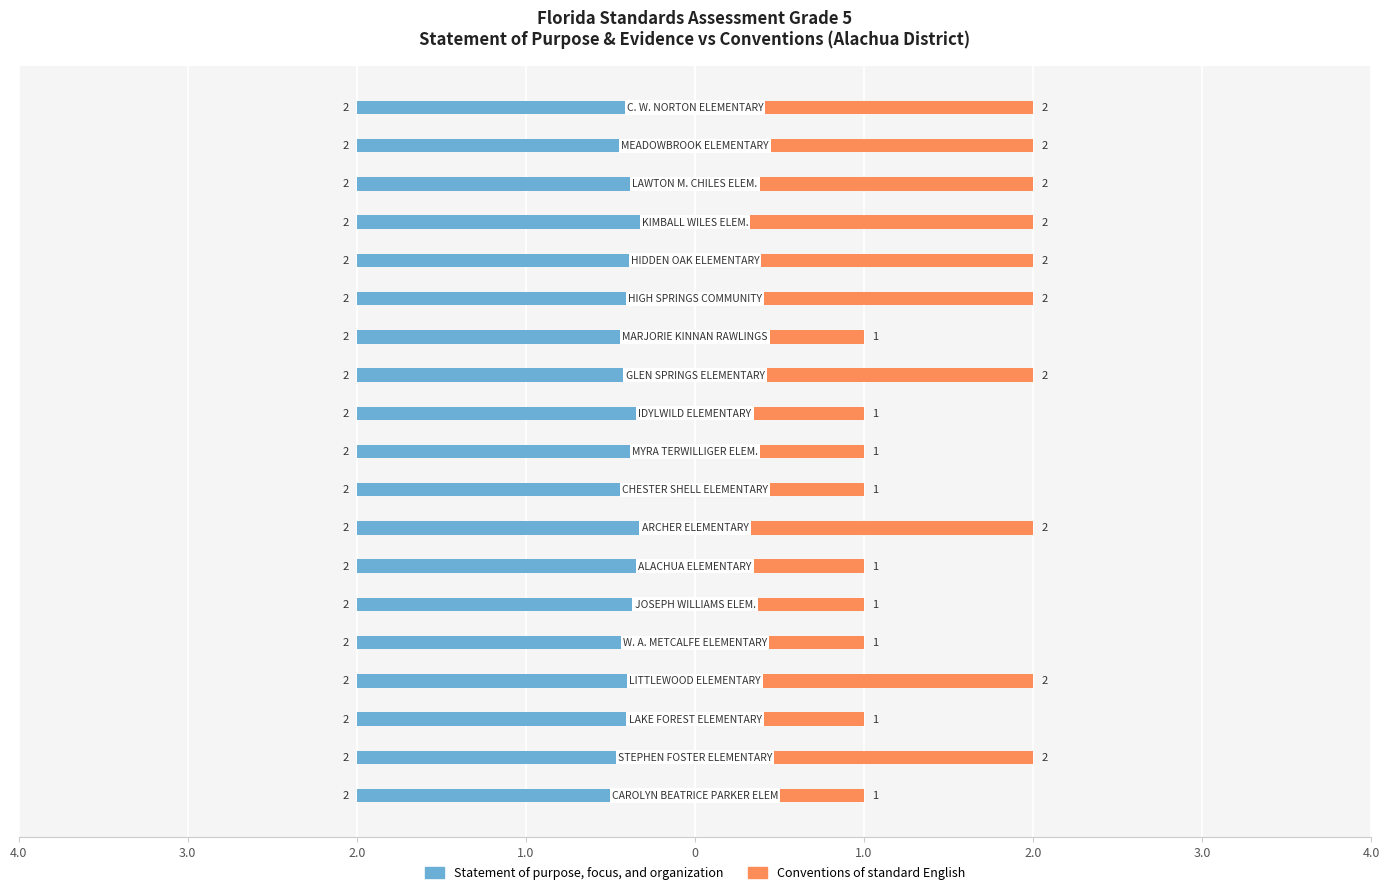

What is the difference between the maximum and minimum values in the Conventions of standard English series?

1.0